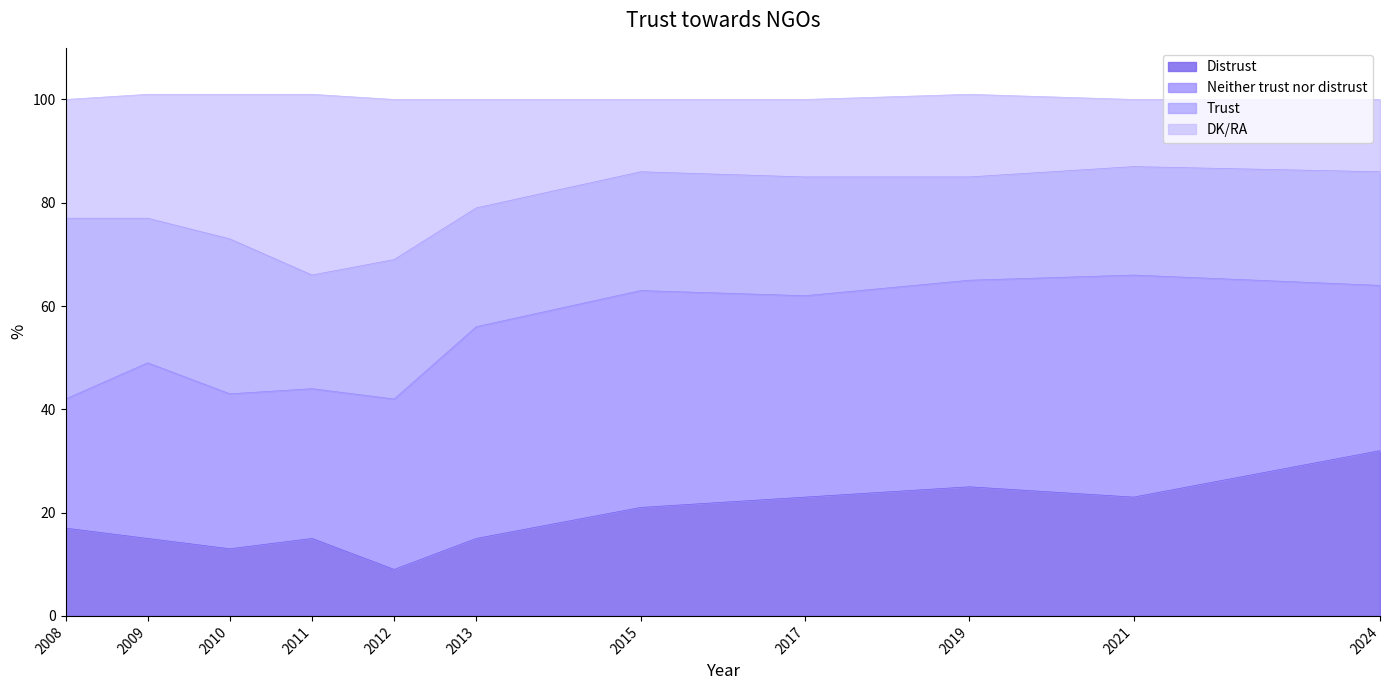

What is the maximum value for Distrust?

32